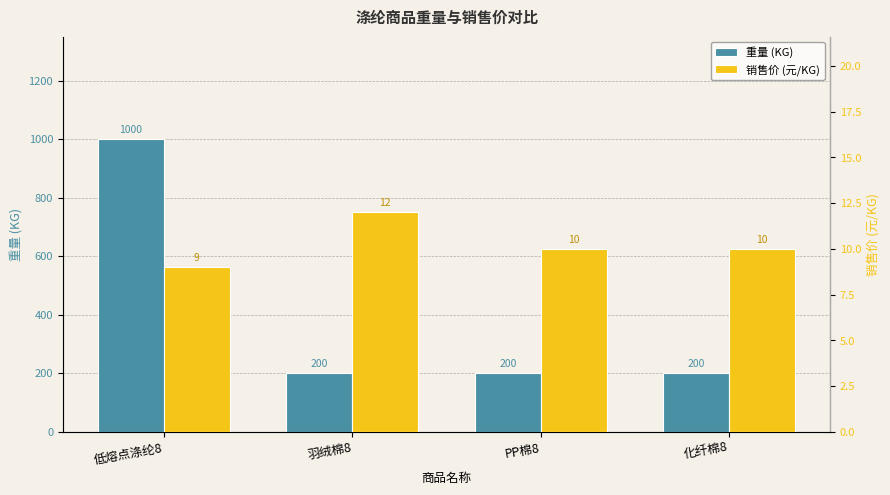

What is the label of the 2nd bar from the left?

羽绒棉8